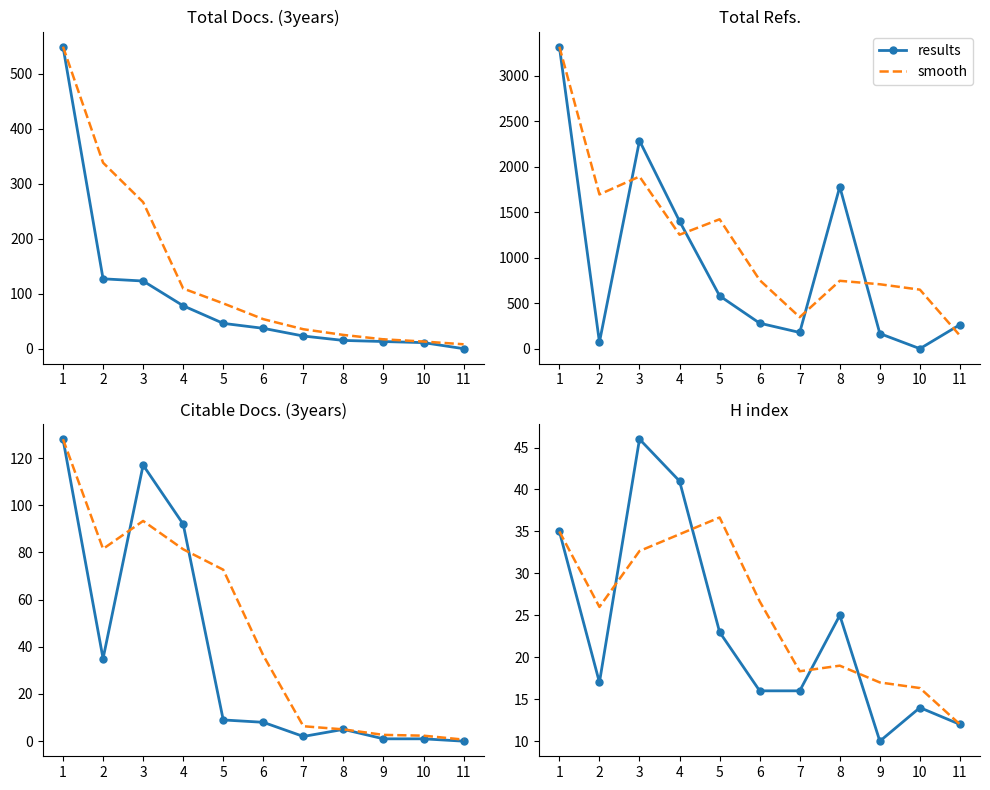

Which category has the lowest value in the results series?

9